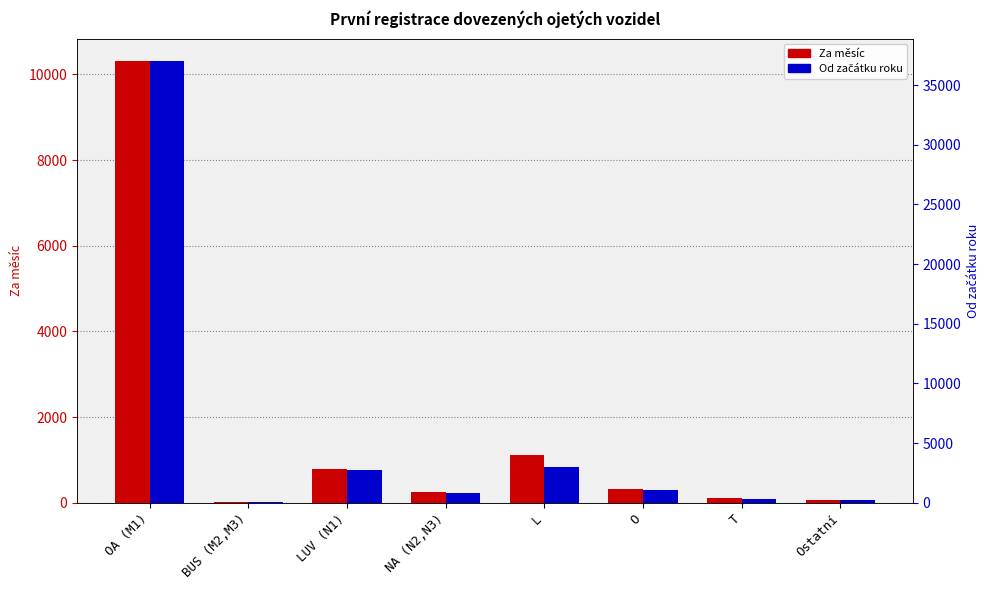

Rank the series by their maximum value, from lowest to highest.

Za měsíc, Od začátku roku